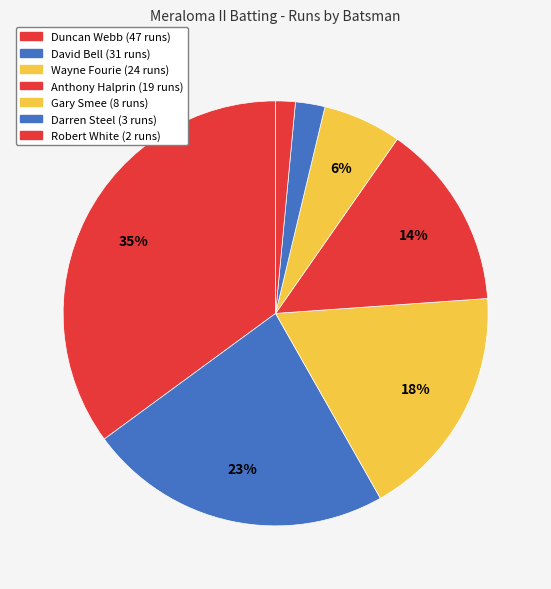

How many segments does this pie chart have?

7